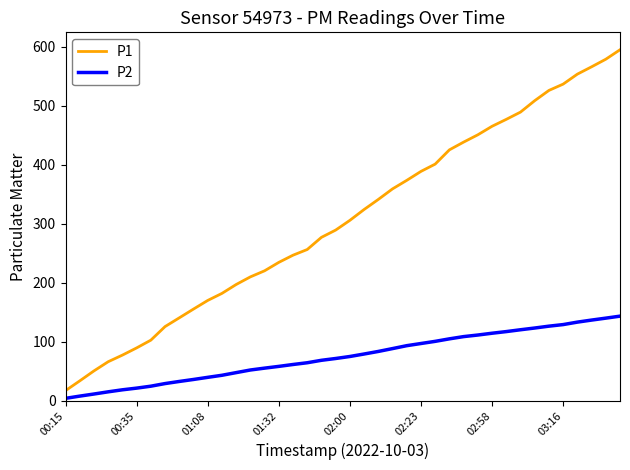

What are all the series names shown in the legend?

P1, P2